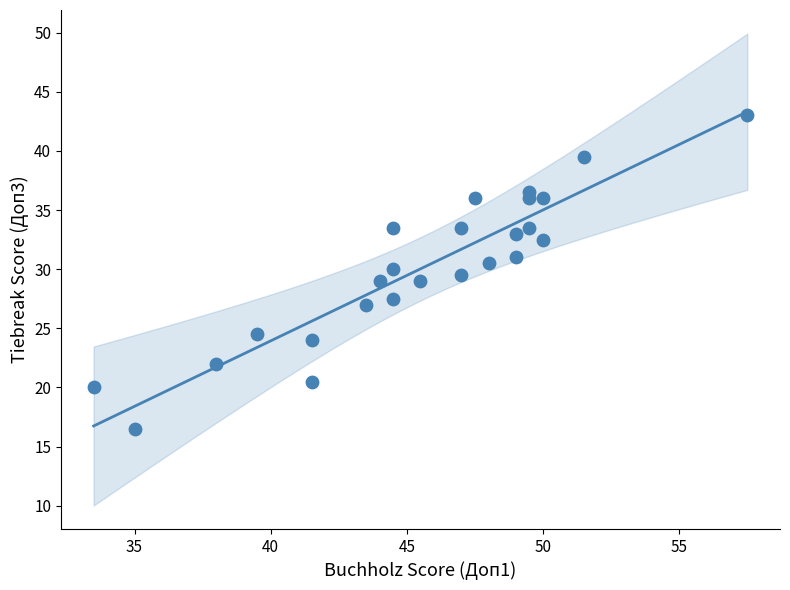

What is the range of Y values (max minus min)?

26.5